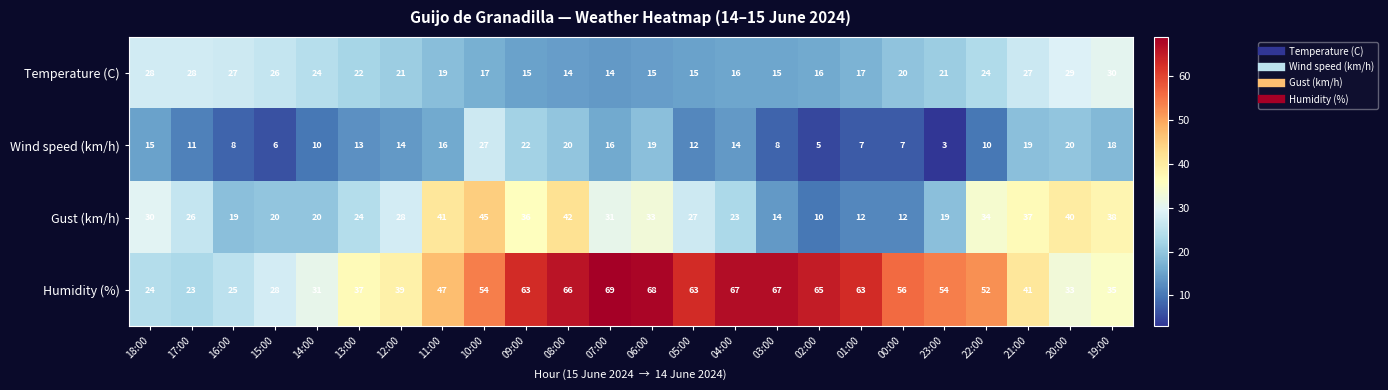

What is the average value of the Gust (km/h) series?

28